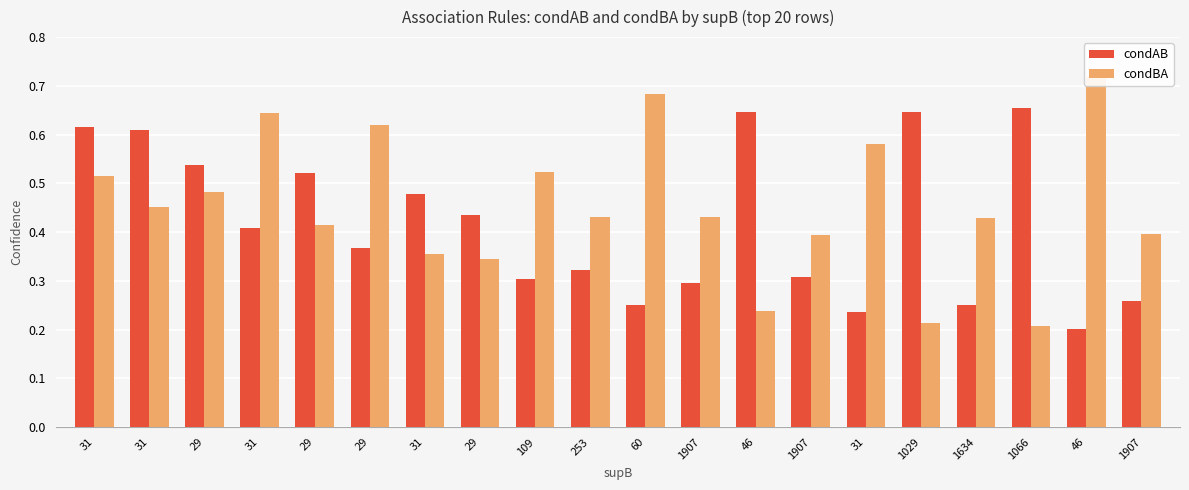

Reading left to right, transcribe all the data shown in this chart.

condAB: 31=0.6	31=0.6	29=0.5	31=0.4	29=0.5	29=0.4	31=0.5	29=0.4	109=0.3	253=0.3	60=0.2	1907=0.3	46=0.6	1907=0.3	31=0.2	1029=0.6	1634=0.3	1066=0.7	46=0.2	1907=0.3
condBA: 31=0.5	31=0.5	29=0.5	31=0.6	29=0.4	29=0.6	31=0.4	29=0.3	109=0.5	253=0.4	60=0.7	1907=0.4	46=0.2	1907=0.4	31=0.6	1029=0.2	1634=0.4	1066=0.2	46=0.7	1907=0.4